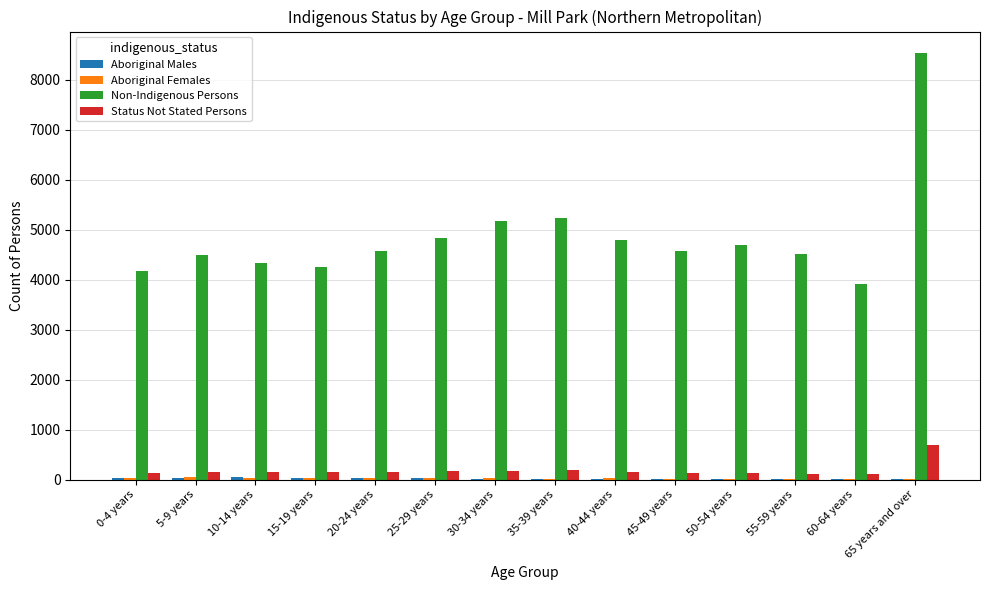

Which category has the highest value in the Status Not Stated Persons series?

65 years and over